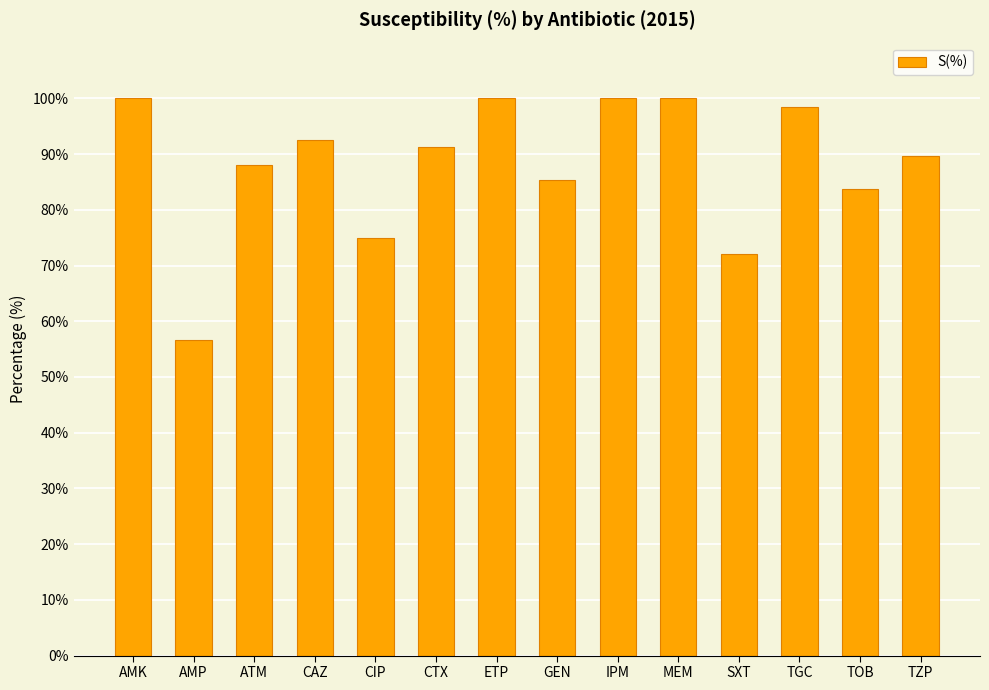

What is the change in value from AMP to GEN?

+28.6